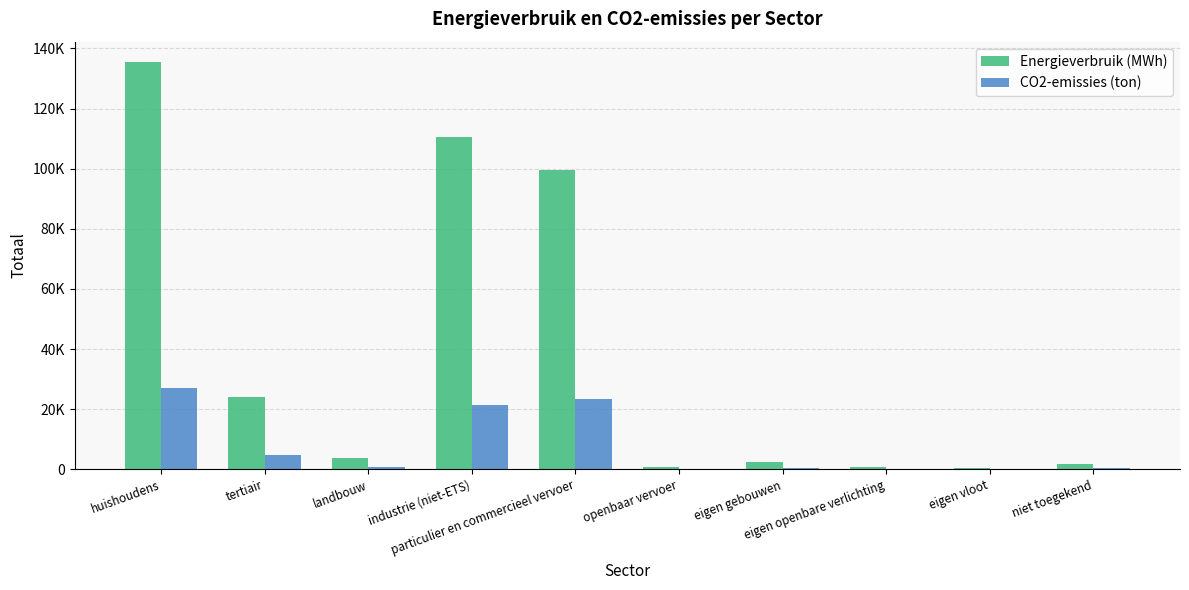

List the labels in order of Energieverbruik (MWh) value, largest first.

huishoudens, industrie (niet-ETS), particulier en commercieel vervoer, tertiair, landbouw, eigen gebouwen, niet toegekend, openbaar vervoer, eigen openbare verlichting, eigen vloot